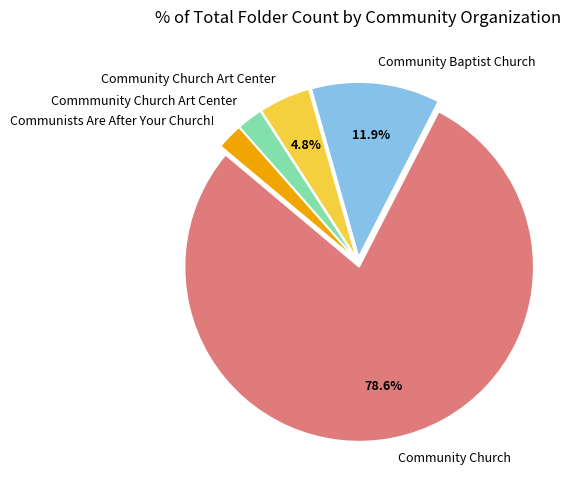

To the nearest percent, what is the difference between the Community Church and Communists Are After Your Church! slice percentages?

76%